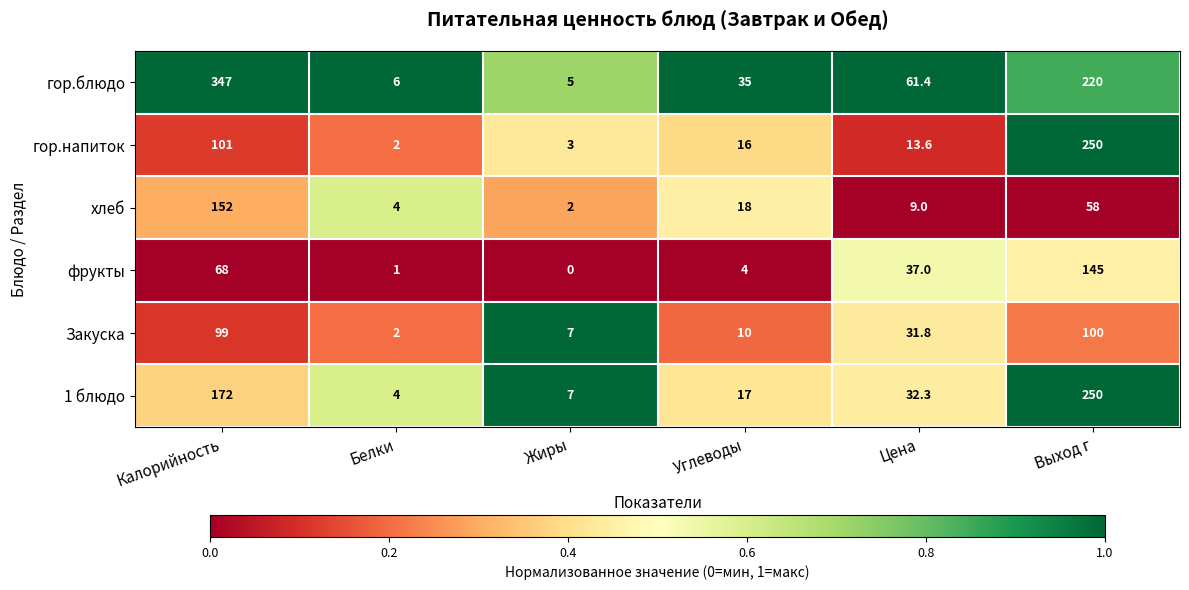

What is the average value of the хлеб series?

40.5